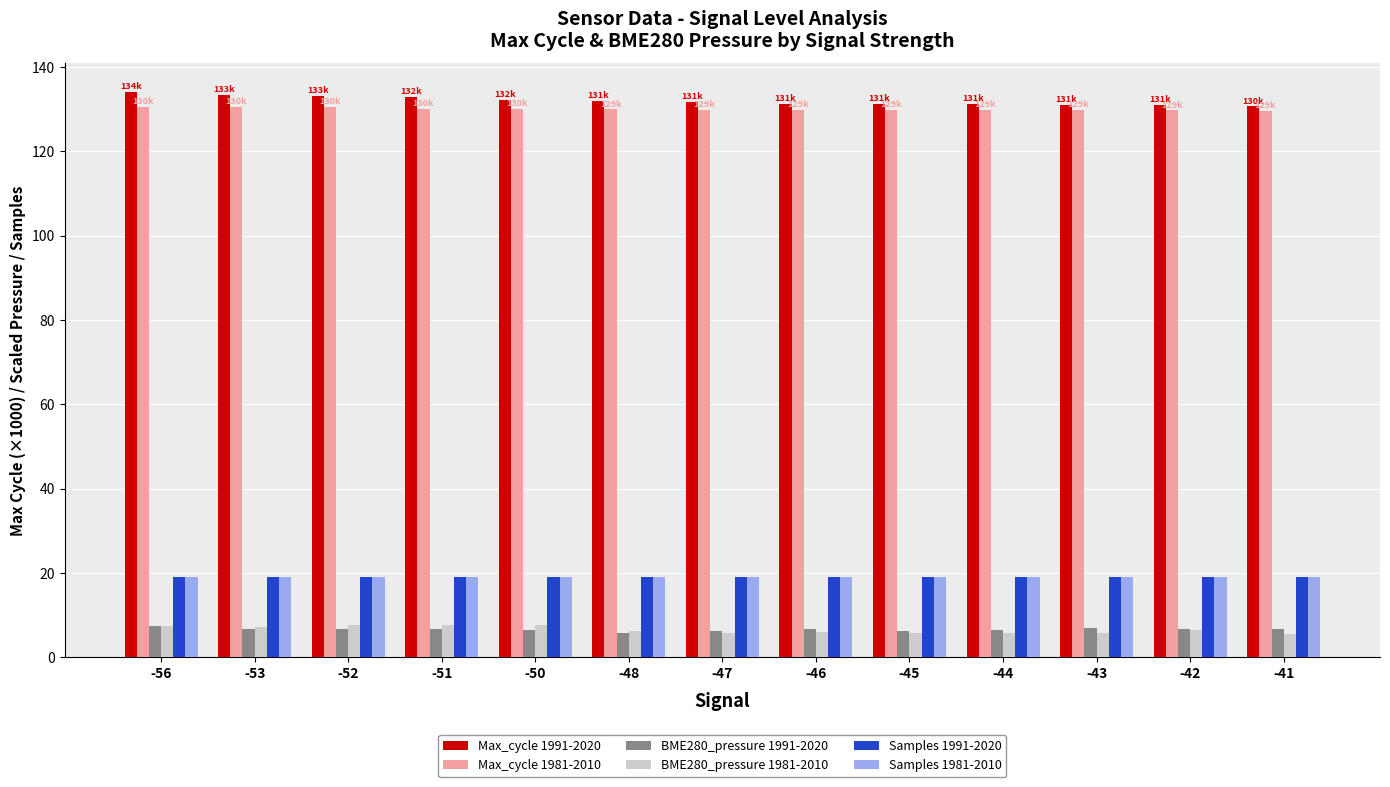

What are all the series names shown in the legend?

Max_cycle 1991-2020, Max_cycle 1981-2010, BME280_pressure 1991-2020, BME280_pressure 1981-2010, Samples 1991-2020, Samples 1981-2010